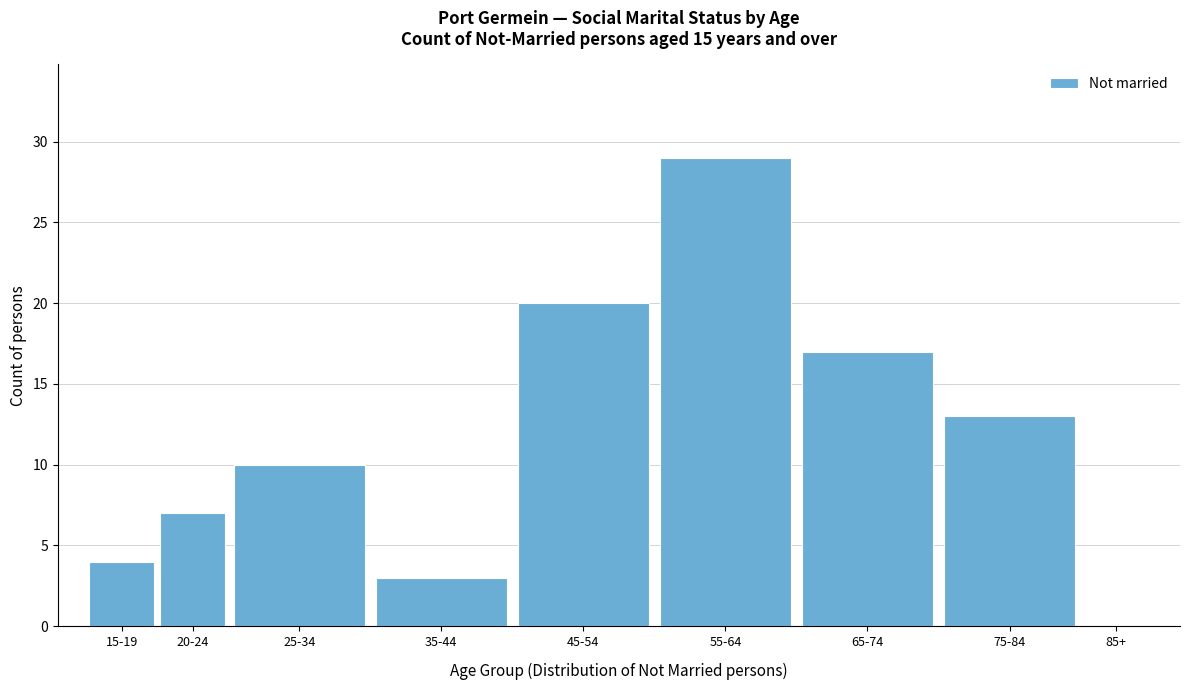

Reading left to right, transcribe all the data shown in this chart.

15-19=4	20-24=7	25-34=10	35-44=3	45-54=20	55-64=29	65-74=17	75-84=13	85+=0